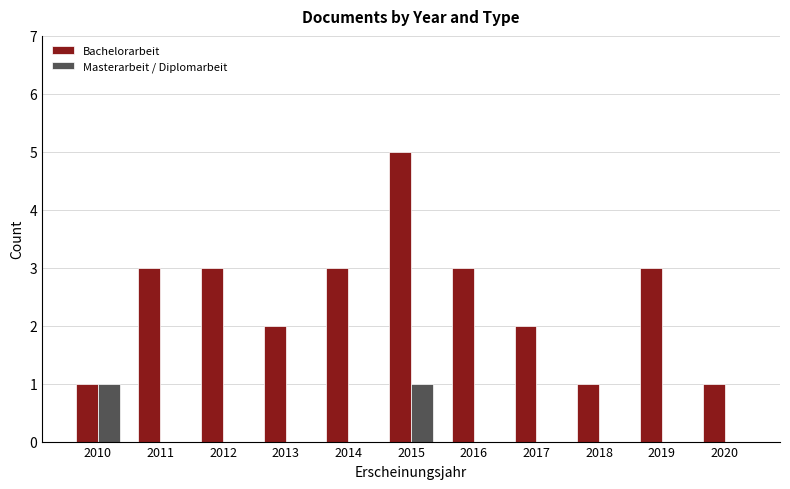

Between 2011 and 2017, which series saw the biggest shift?

Bachelorarbeit